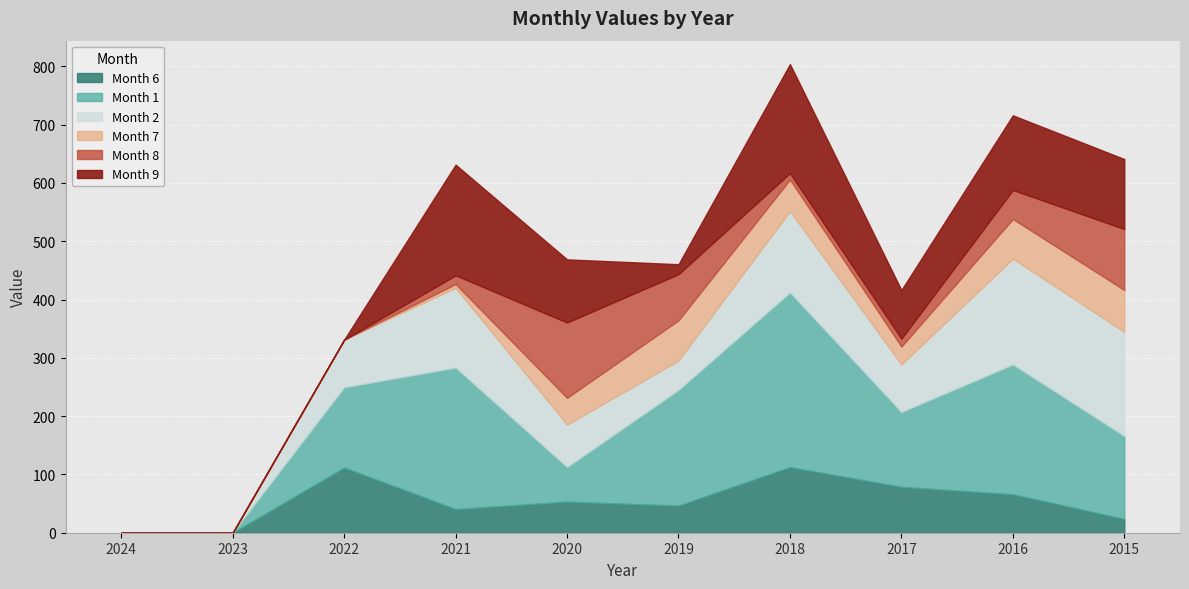

At which label is Month 1 closest to 149?

2015